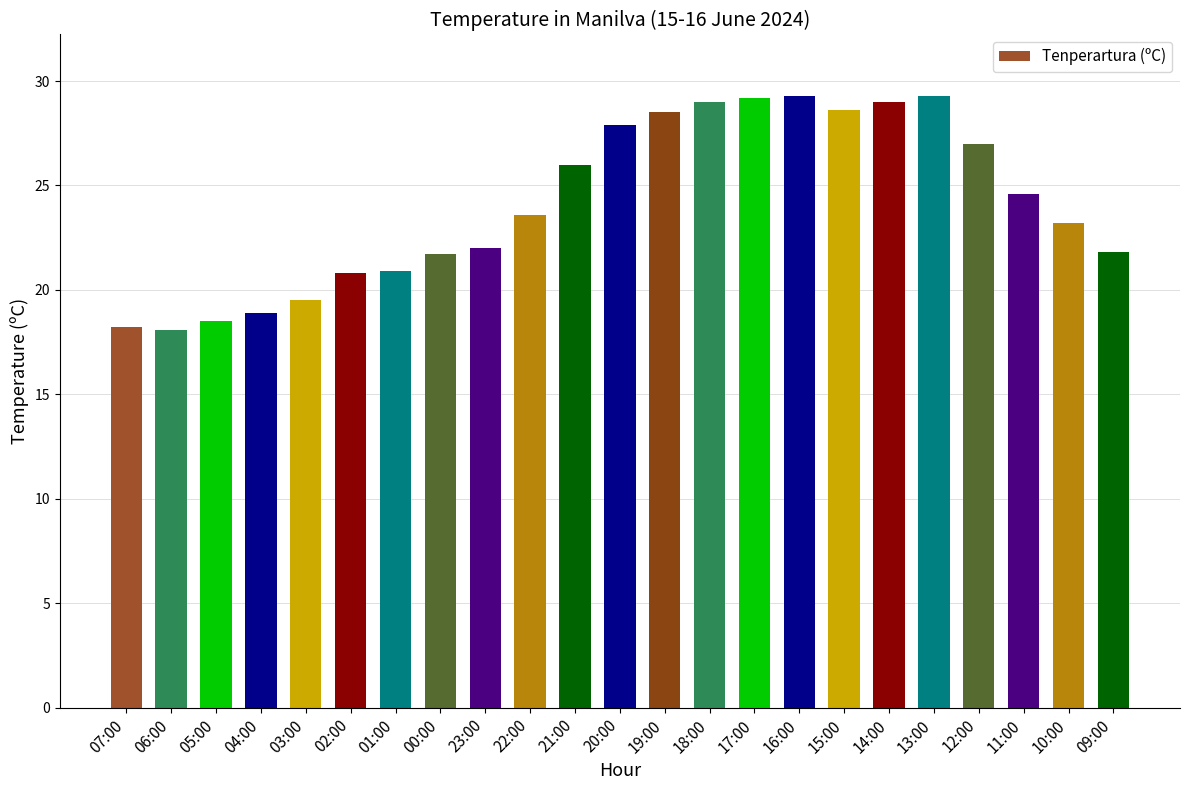

Are the bars horizontal?

No